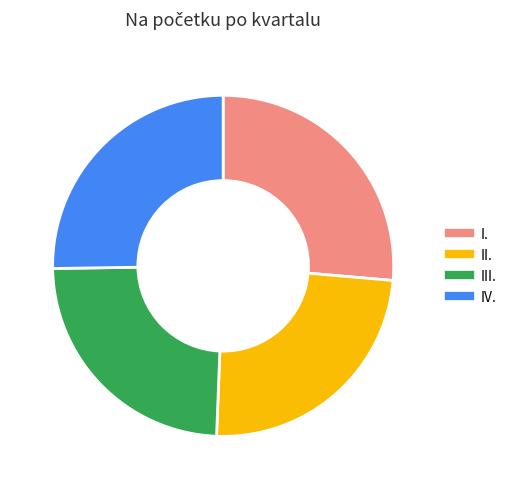

Do II. and I. together represent more than half of the pie?

Yes